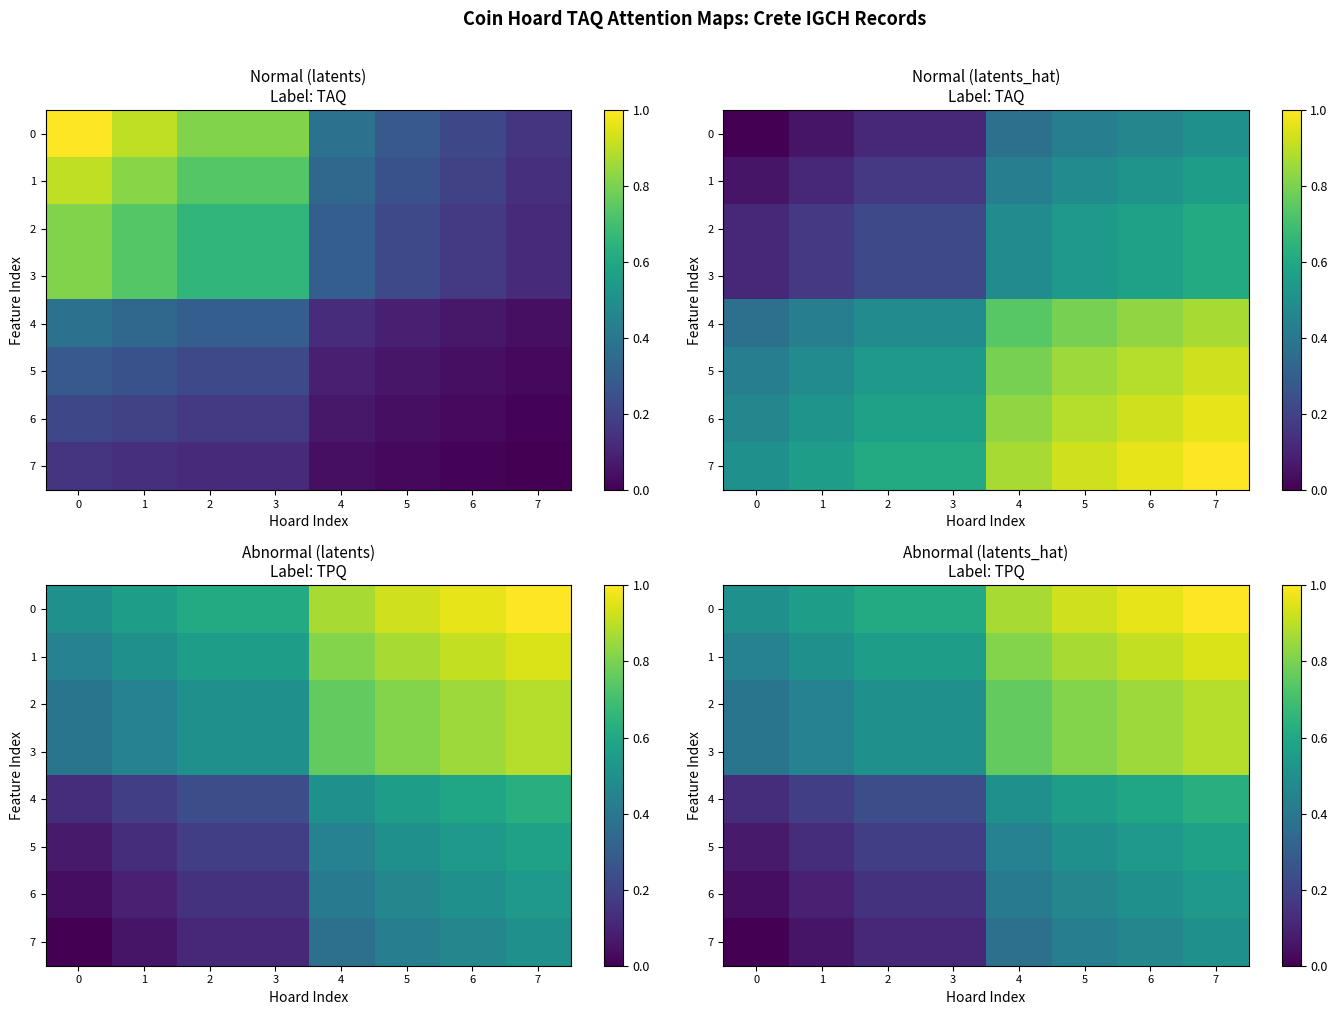

List the labels in order of 7 value, largest first.

7, 6, 5, 4, 2, 3, 1, 0